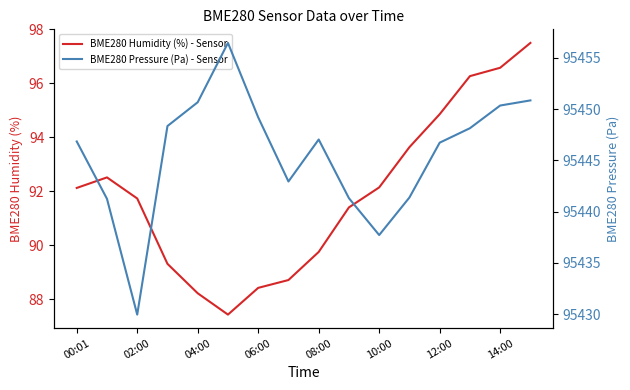

At which category is the sum across all series the highest?

15